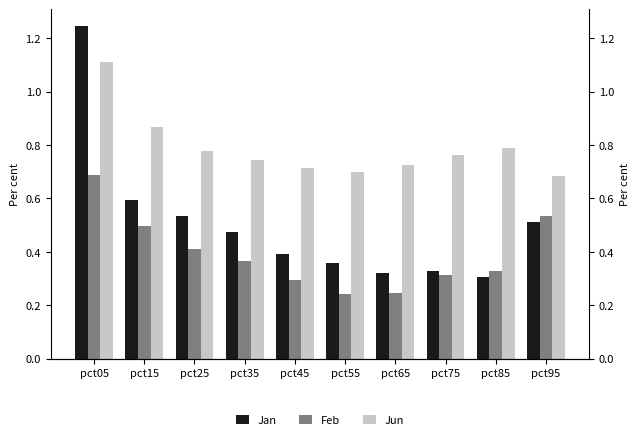

Which series has the largest total across all categories?

Jun